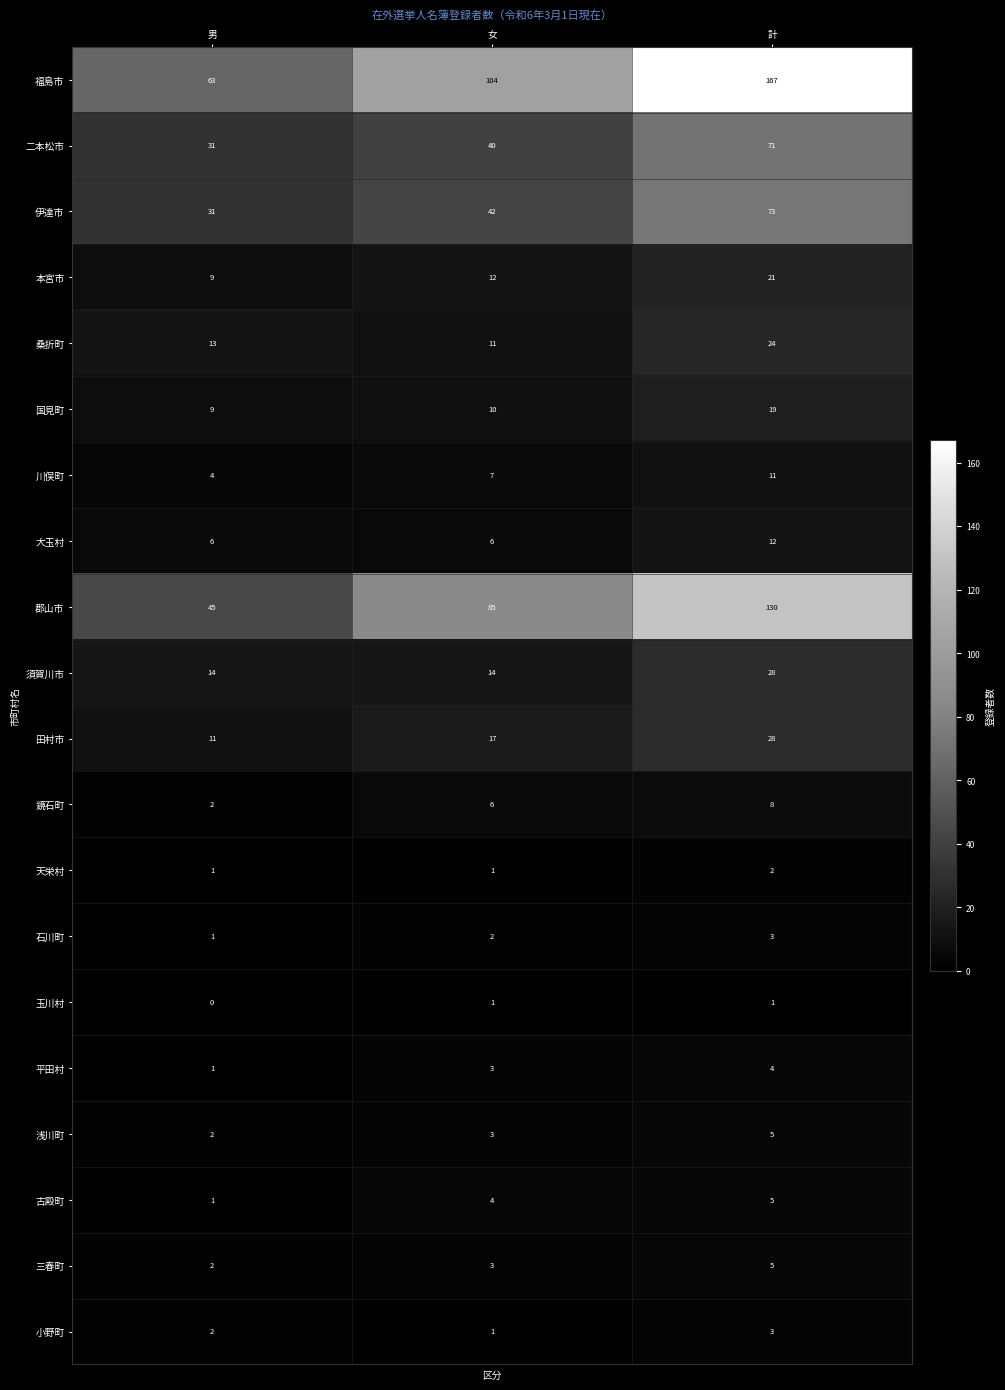

Which category has the lowest value across all series?

男